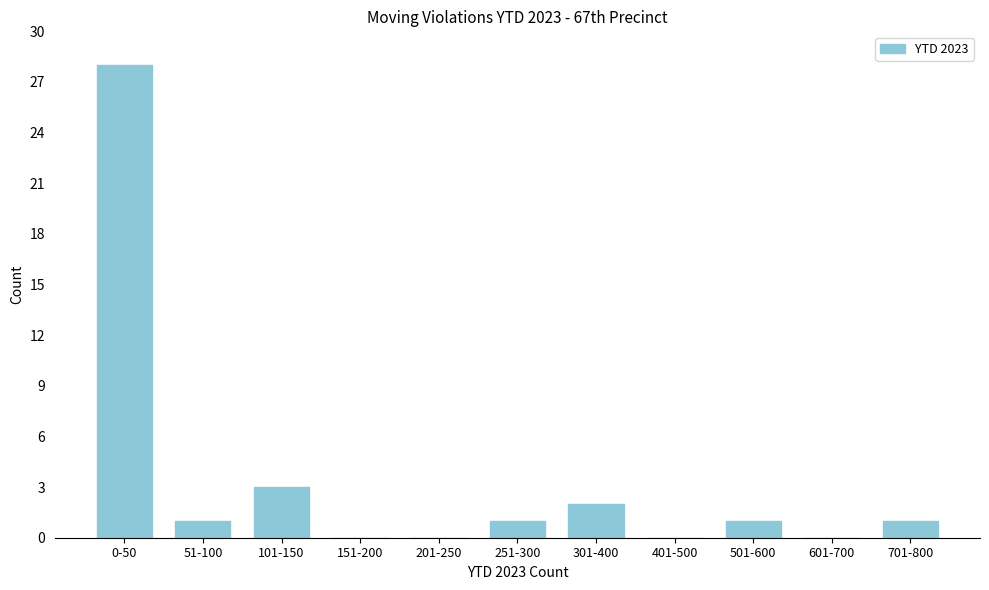

Reading right to left, list all the values displayed in this chart.

701-800=1	601-700=0	501-600=1	401-500=0	301-400=2	251-300=1	201-250=0	151-200=0	101-150=3	51-100=1	0-50=28